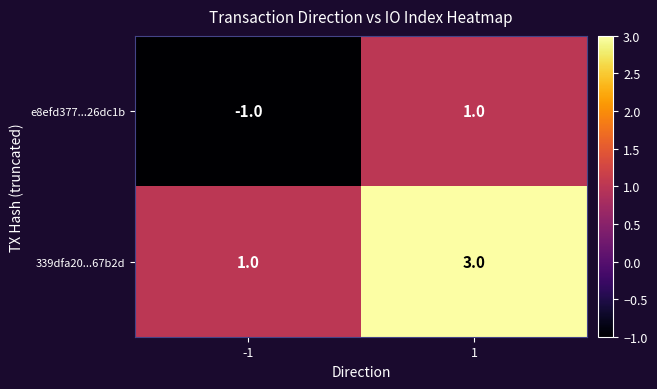

What is the total value across all series at 1?

4